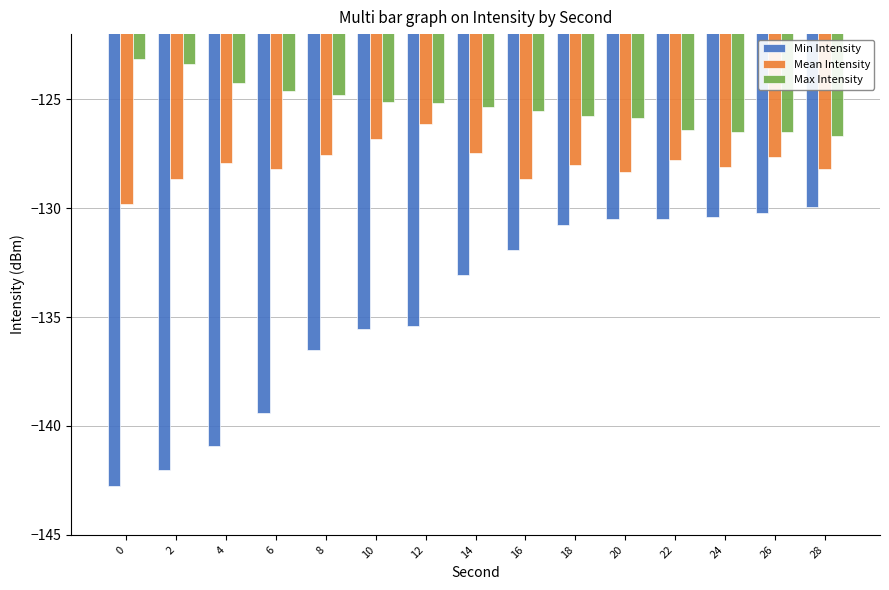

Rank the series by their average value, from lowest to highest.

Min Intensity, Mean Intensity, Max Intensity